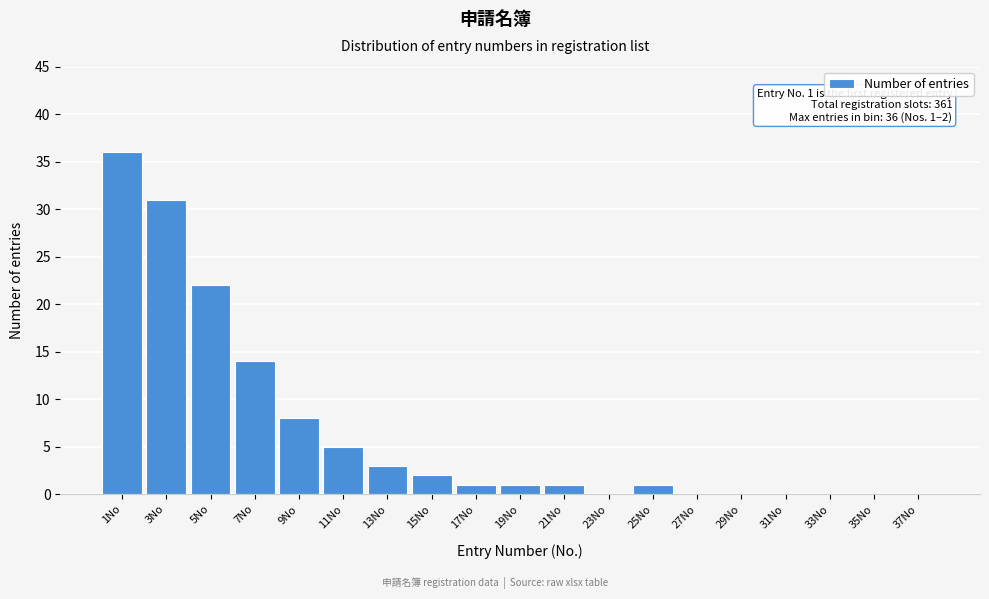

Reading left to right, what are all the values shown in this chart?

1No=36	3No=31	5No=22	7No=14	9No=8	11No=5	13No=3	15No=2	17No=1	19No=1	21No=1	23No=0	25No=1	27No=0	29No=0	31No=0	33No=0	35No=0	37No=0